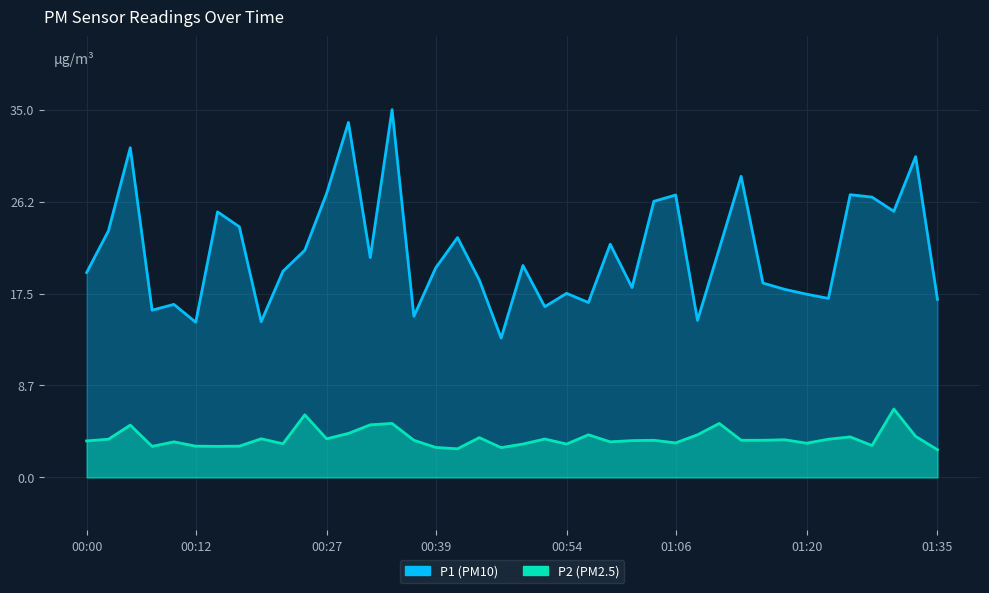

Reading left to right, transcribe all the data shown in this chart.

P1: 00:00=19.5	00:02=23.4	00:05=31.4	00:07=15.9	00:10=16.4	00:12=14.8	00:15=25.2	00:17=23.8	00:20=14.8	00:22=19.6	00:24=21.6	00:27=27.0	00:29=33.8	00:32=20.9	00:34=35.0	00:37=15.3	00:39=19.9	00:41=22.8	00:44=18.8	00:46=13.2	00:49=20.1	00:51=16.2	00:54=17.5	00:56=16.6	00:58=22.2	01:01=18.1	01:03=26.2	01:06=26.9	01:08=14.9	01:11=21.8	01:13=28.6	01:15=18.5	01:18=17.9	01:20=17.4	01:23=17.0	01:25=26.9	01:28=26.6	01:30=25.3	01:32=30.5	01:35=16.9
P2: 00:00=3.5	00:02=3.6	00:05=5.0	00:07=3.0	00:10=3.4	00:12=3.0	00:15=3.0	00:17=3.0	00:20=3.7	00:22=3.2	00:24=6.0	00:27=3.7	00:29=4.2	00:32=5.0	00:34=5.1	00:37=3.5	00:39=2.9	00:41=2.7	00:44=3.8	00:46=2.8	00:49=3.2	00:51=3.6	00:54=3.2	00:56=4.0	00:58=3.4	01:01=3.5	01:03=3.5	01:06=3.3	01:08=4.0	01:11=5.1	01:13=3.5	01:15=3.5	01:18=3.6	01:20=3.2	01:23=3.6	01:25=3.9	01:28=3.0	01:30=6.5	01:32=3.9	01:35=2.6